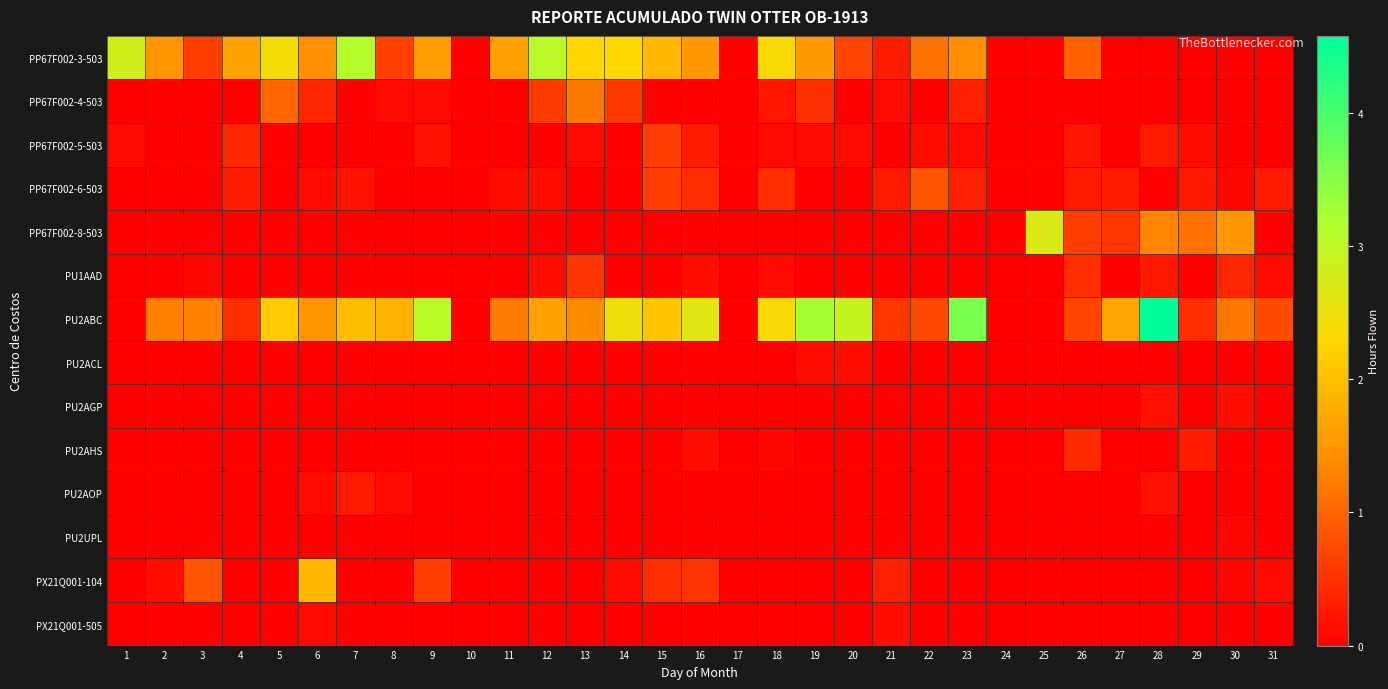

Which series changed the most between 1 and 29?

PP67F002-3-503